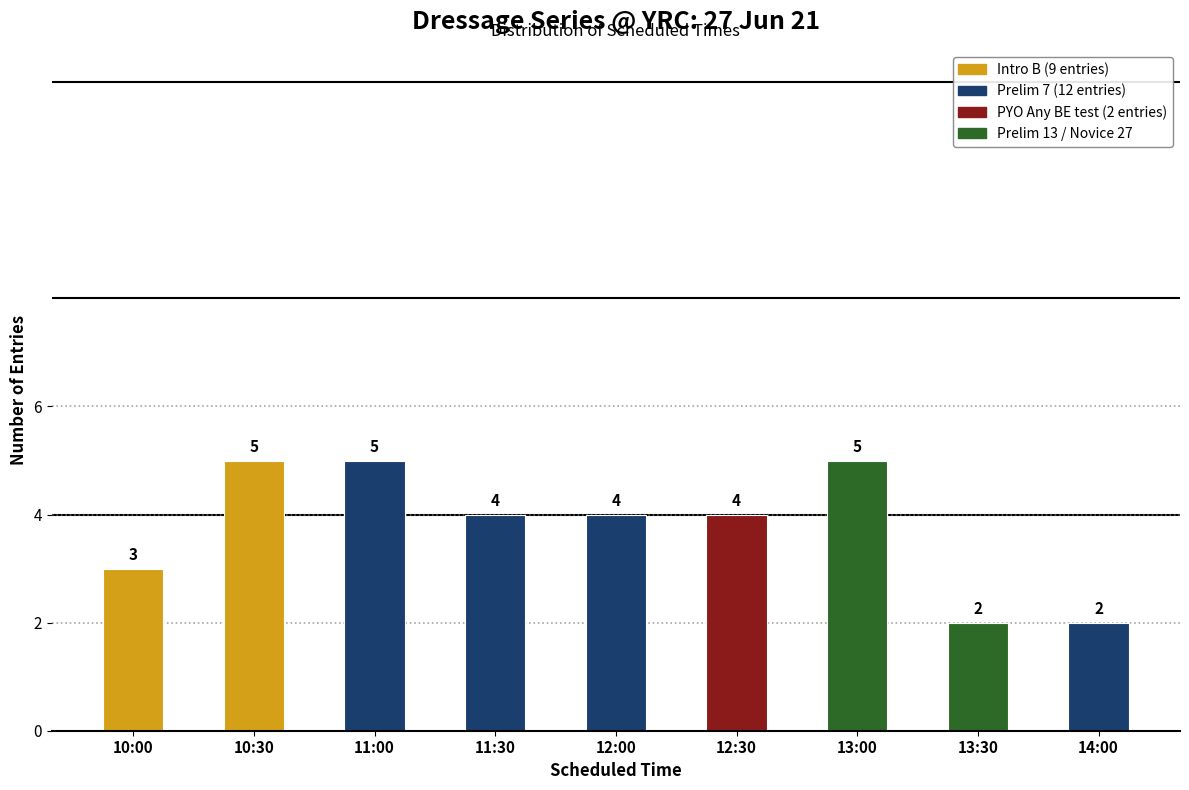

Reading left to right, extract all data points from this chart.

3	5	5	4	4	4	5	2	2